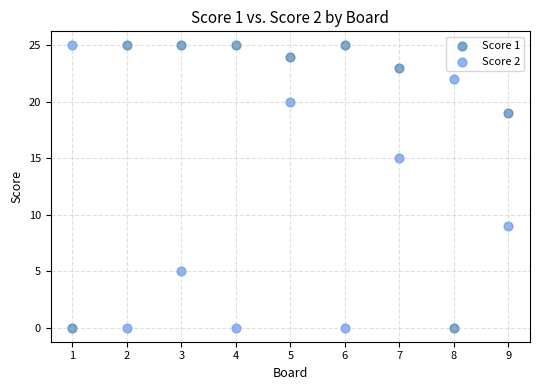

What are all the series names shown in the legend?

Score 1, Score 2